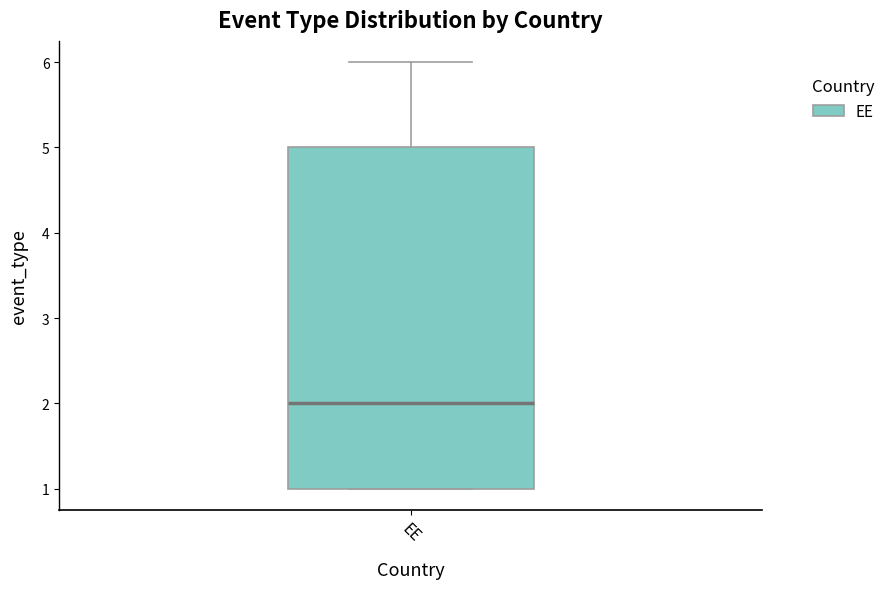

Read this box plot against the y-axis: the position of the median line, the range covered by the box, and the ends of both whiskers. The values are not printed on the chart, so give them approximately, as read against the axis.

median 2, box 1 to 5, whiskers 1 to 6